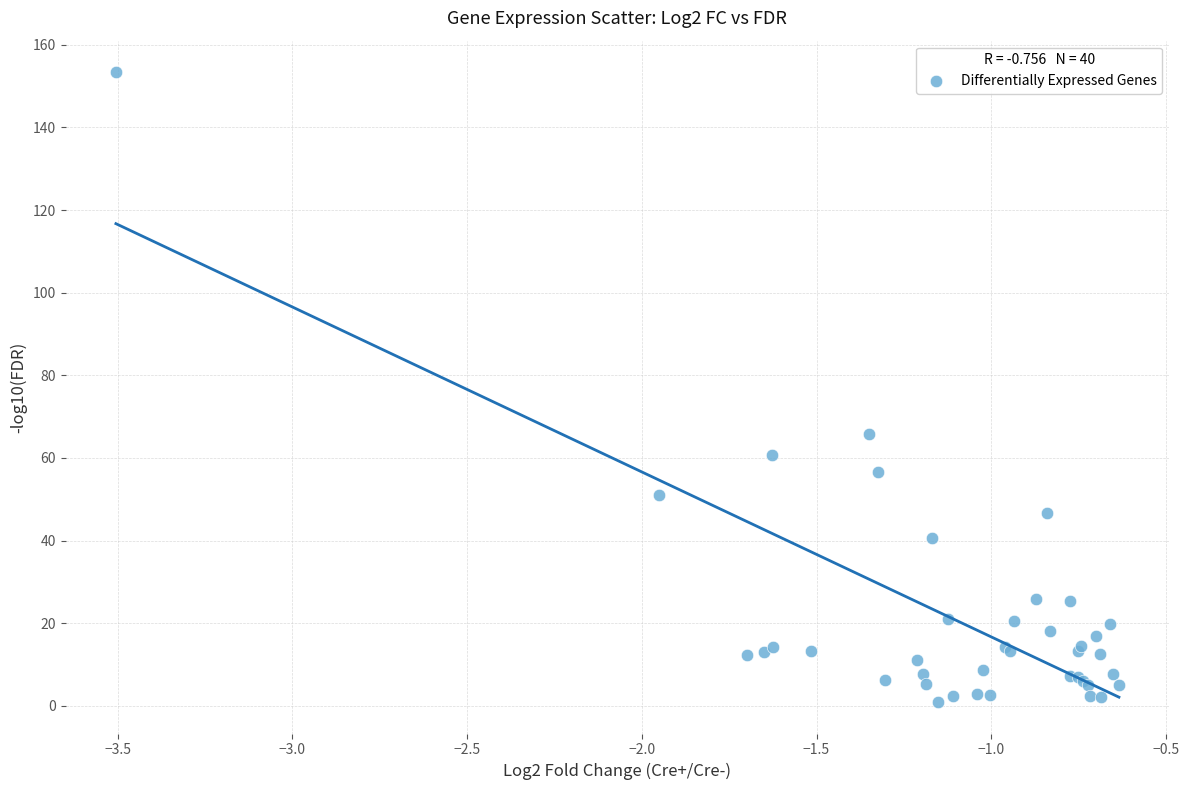

What Y value in the scatter plot is closest to 77?

65.9